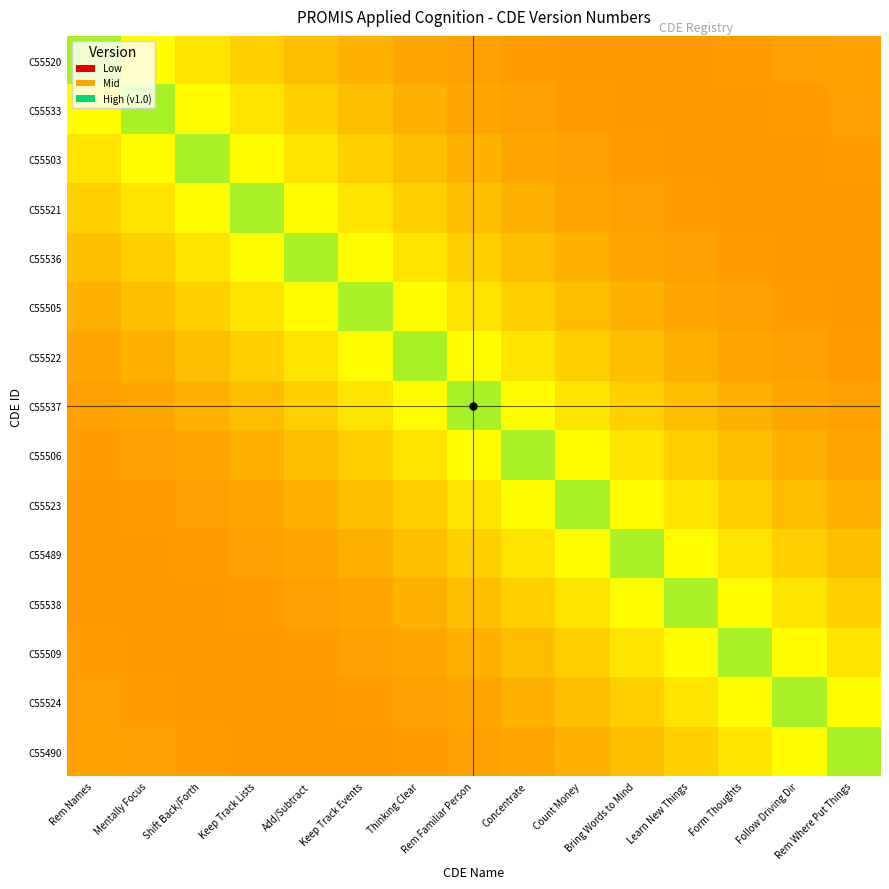

At which category is the sum across all series the highest?

Rem Familiar Person